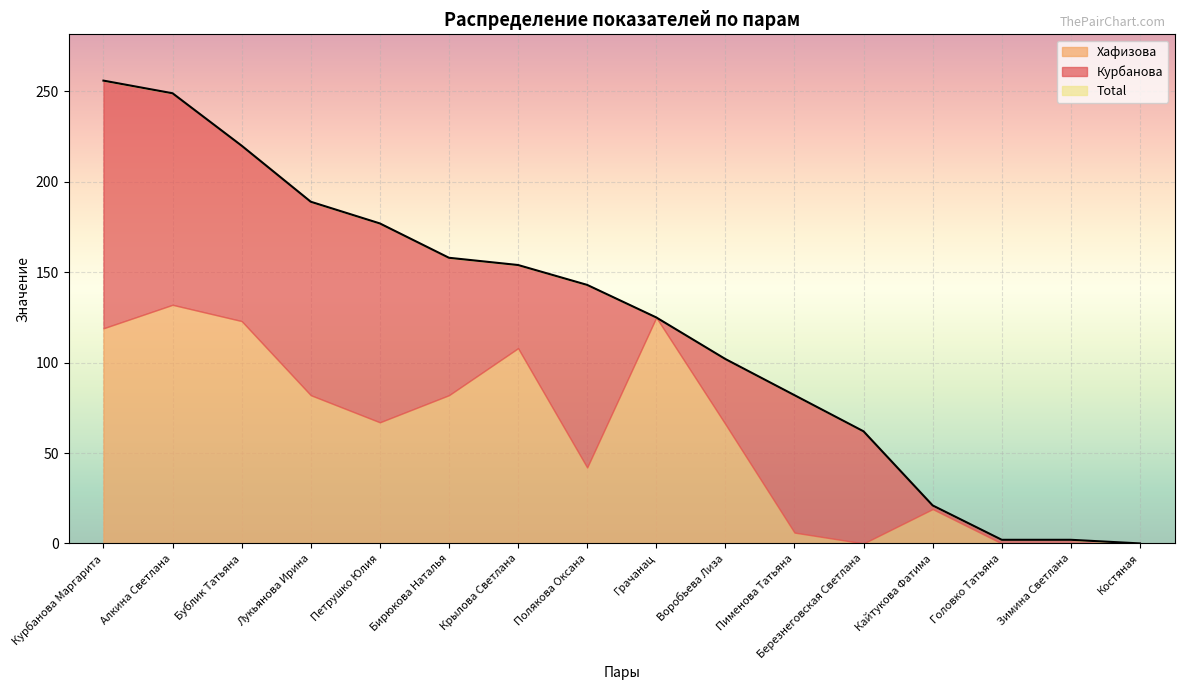

Reading right to left, what are all the values shown in this chart?

Total: Костяная=0	Зимина Светлана=2	Головко Татьяна=2	Кайтукова Фатима=21	Березнеговская Светлана=62	Пименова Татьяна=82	Воробьева Лиза=102	Грачанац=125	Полякова Оксана=143	Крылова Светлана=154	Бирюкова Наталья=158	Петрушко Юлия=177	Лукьянова Ирина=189	Бублик Татьяна=220	Алкина Светлана=249	Курбанова Маргарита=256
Курбанова: Костяная=0	Зимина Светлана=2	Головко Татьяна=2	Кайтукова Фатима=2	Березнеговская Светлана=62	Пименова Татьяна=76	Воробьева Лиза=36	Грачанац=0	Полякова Оксана=101	Крылова Светлана=46	Бирюкова Наталья=76	Петрушко Юлия=110	Лукьянова Ирина=107	Бублик Татьяна=97	Алкина Светлана=117	Курбанова Маргарита=137
Хафизова: Костяная=0	Зимина Светлана=0	Головко Татьяна=0	Кайтукова Фатима=19	Березнеговская Светлана=0	Пименова Татьяна=6	Воробьева Лиза=66	Грачанац=125	Полякова Оксана=42	Крылова Светлана=108	Бирюкова Наталья=82	Петрушко Юлия=67	Лукьянова Ирина=82	Бублик Татьяна=123	Алкина Светлана=132	Курбанова Маргарита=119